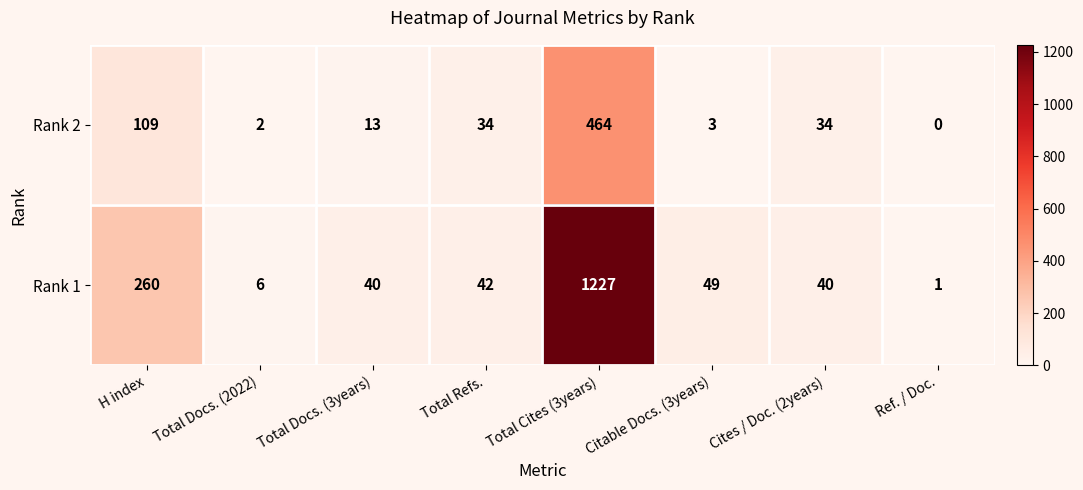

How many data points in Rank 1 are less than 42?

4